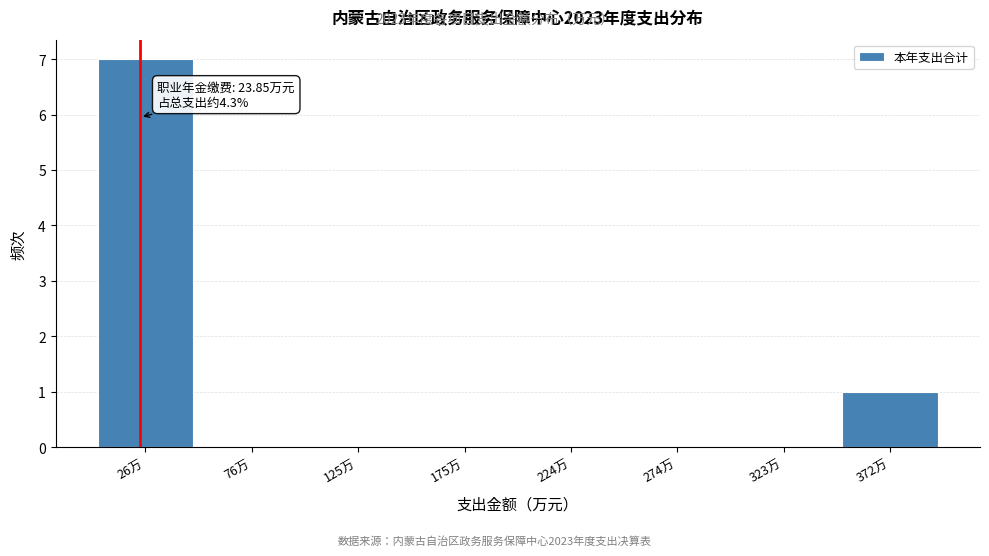

Which range on the x-axis has the tallest bar?

0 to 50